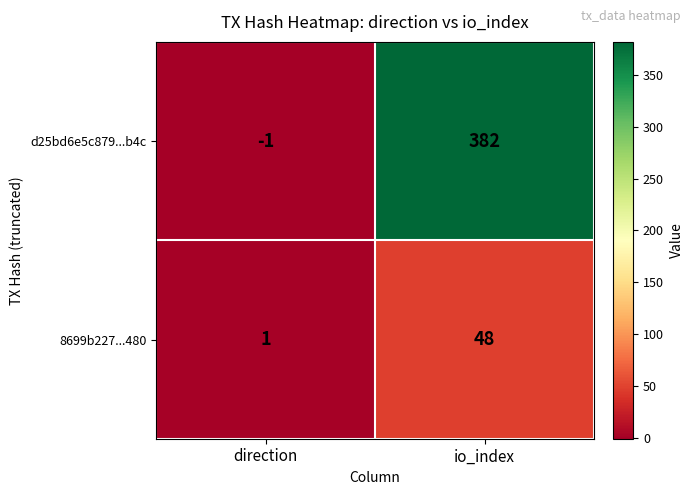

How many values in the d25bd6e5c879...b4c series are below 382?

1